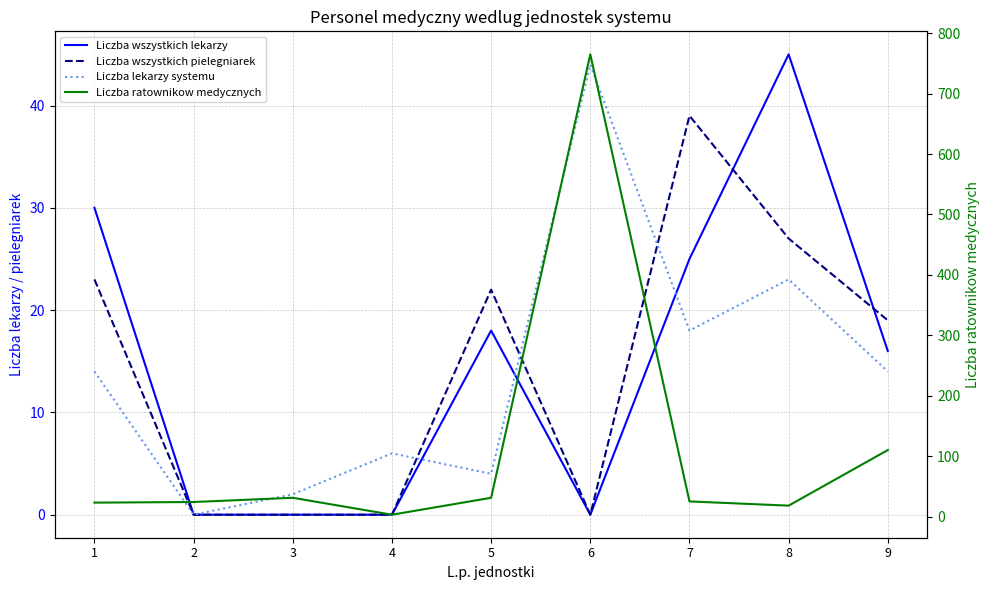

How many times do Liczba ratownikow medycznych and Liczba wszystkich pielegniarek cross each other?

2